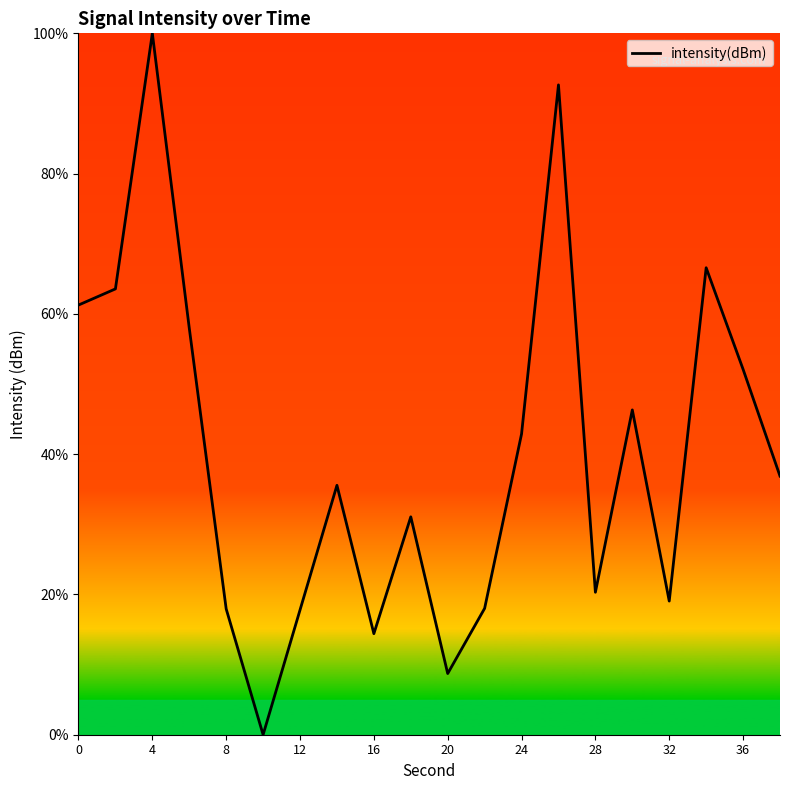

What is the difference between the maximum and minimum values?

100.0